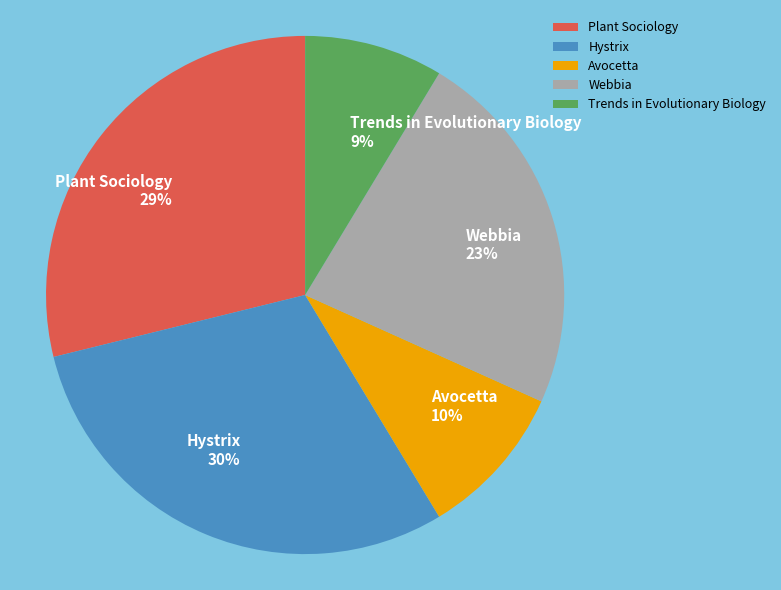

Which category has the biggest portion of the pie?

Hystrix